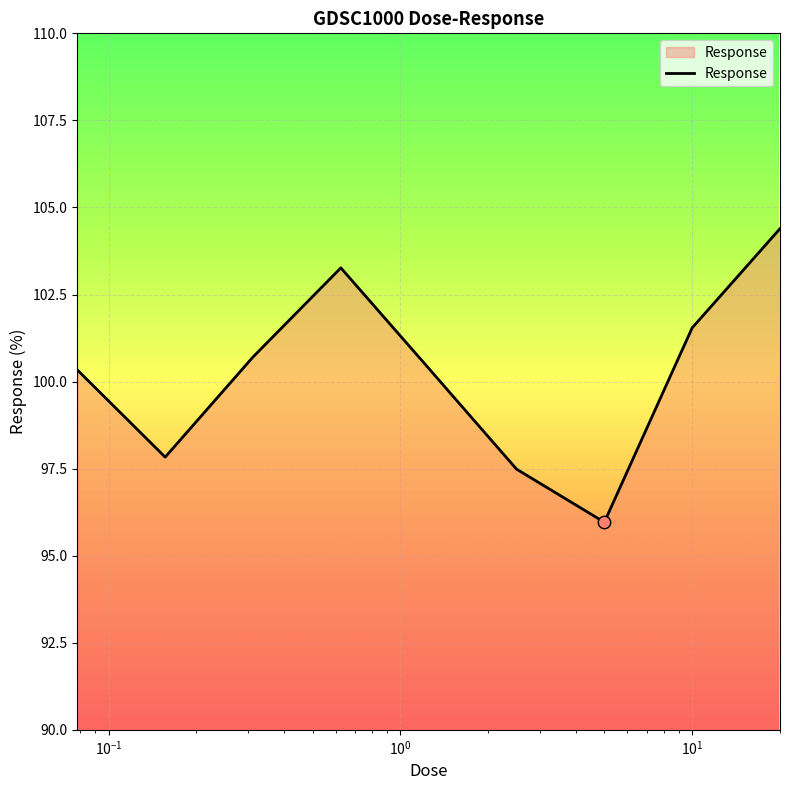

What is the difference between the maximum and minimum values?

8.4